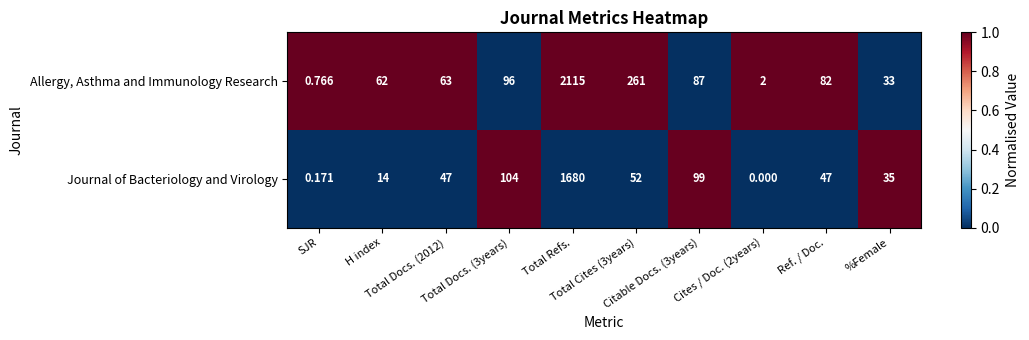

At how many categories does at least one series exceed 0?

10